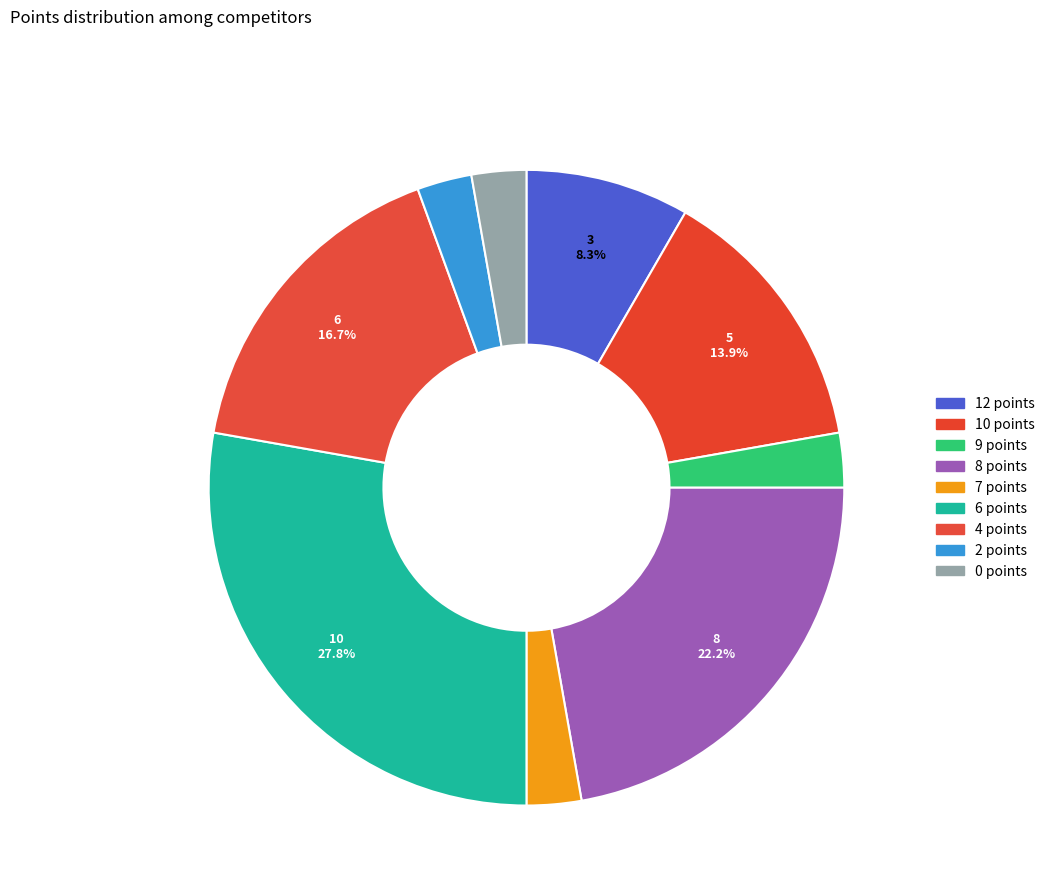

How many segments does this pie chart have?

9